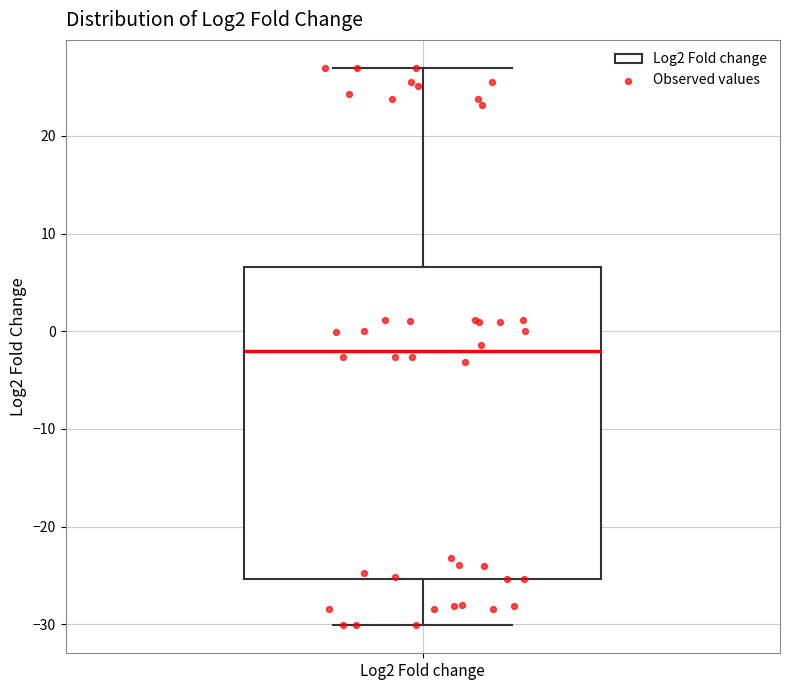

Transcribe this box plot: give where the median line is, the range the box spans, and where the two whiskers end, as read against the y-axis. The values are not printed on the chart, so give them approximately, as read against the axis.

median -2, box -25 to 7, whiskers -30 to 27